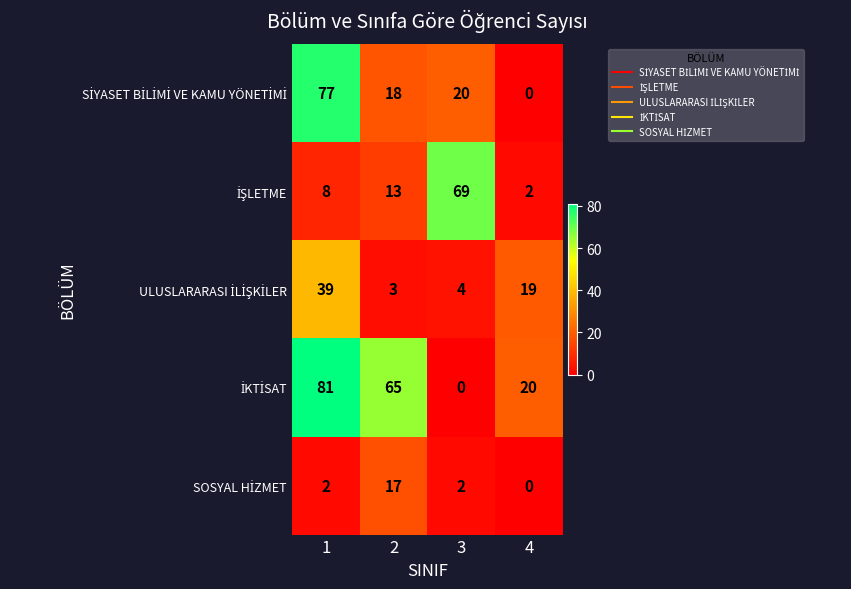

Count the number of categories in the chart.

4